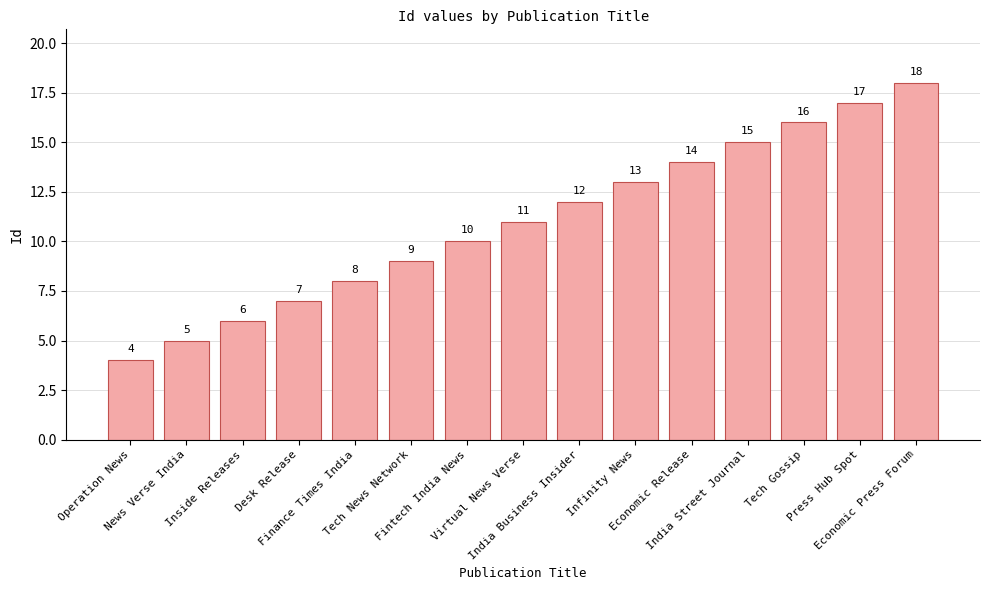

List the labels in order of value, smallest first.

Operation News, News Verse India, Inside Releases, Desk Release, Finance Times India, Tech News Network, Fintech India News, Virtual News Verse, India Business Insider, Infinity News, Economic Release, India Street Journal, Tech Gossip, Press Hub Spot, Economic Press Forum